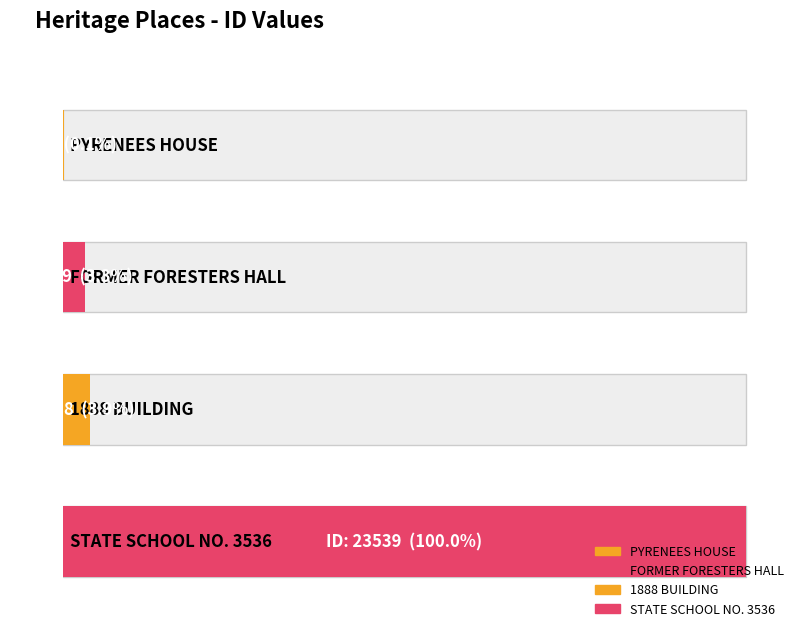

How many bars are there in total?

4